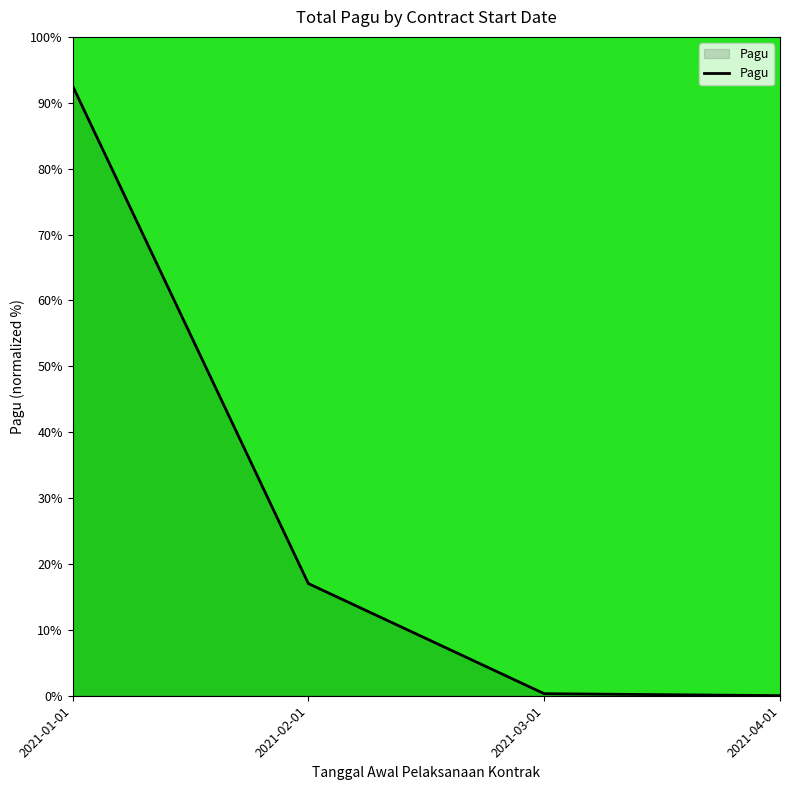

Does the chart display data point markers on the line(s)?

No